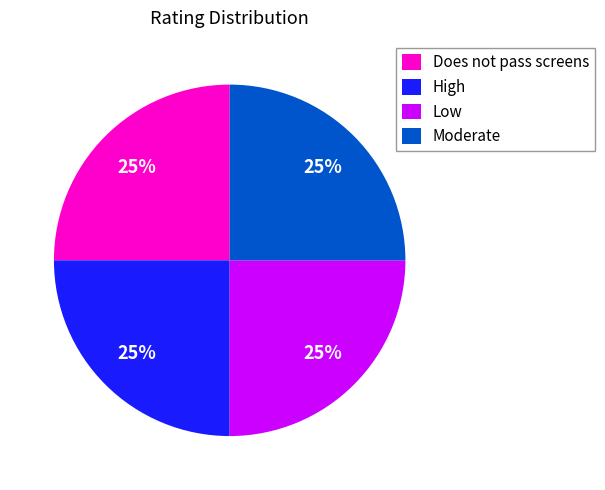

To the nearest percent, what is the combined percentage of Low and Does not pass screens?

50%